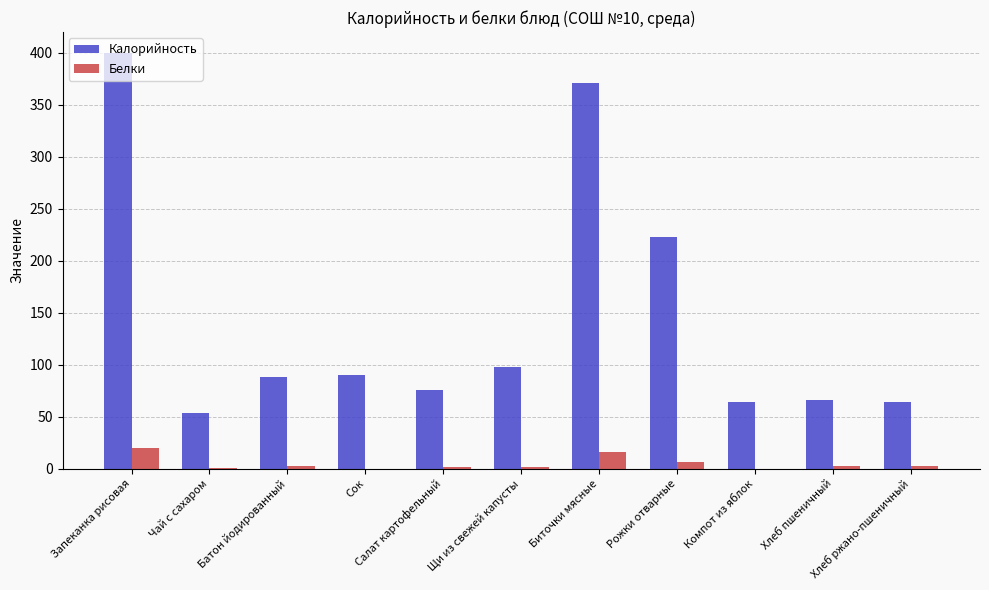

What is the sum of the Белки values at Рожки отварные and Салат картофельный?

7.8